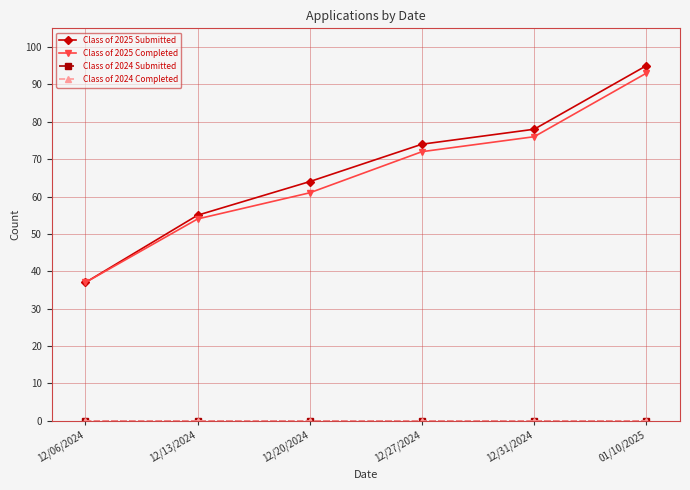

Does the chart have visible grid lines?

Yes